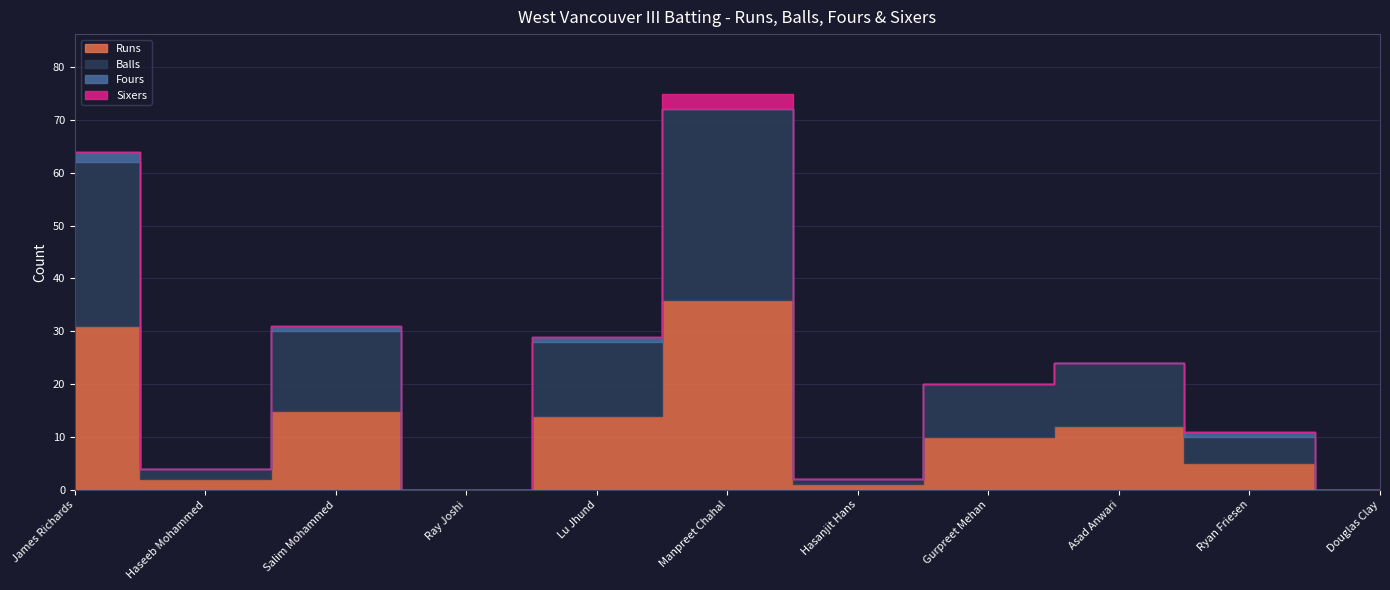

Which series has the largest total across all categories?

Runs